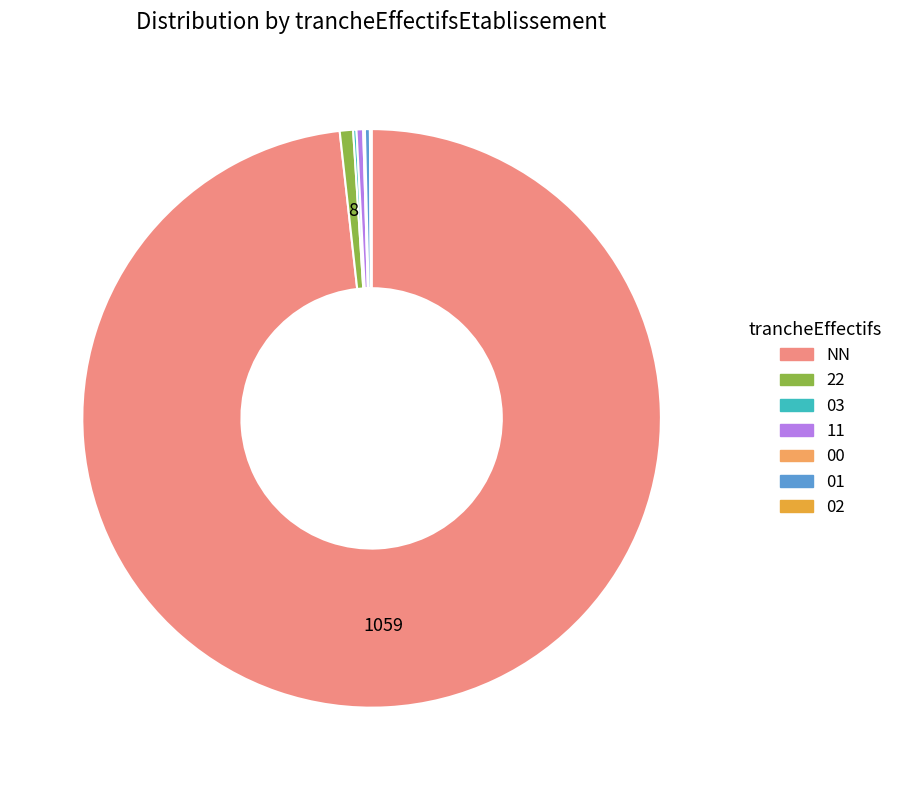

Which slice is the largest?

NN